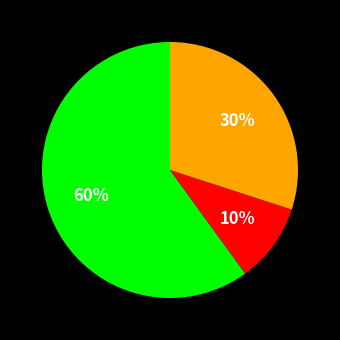

To the nearest percent, what is the average slice percentage?

33%